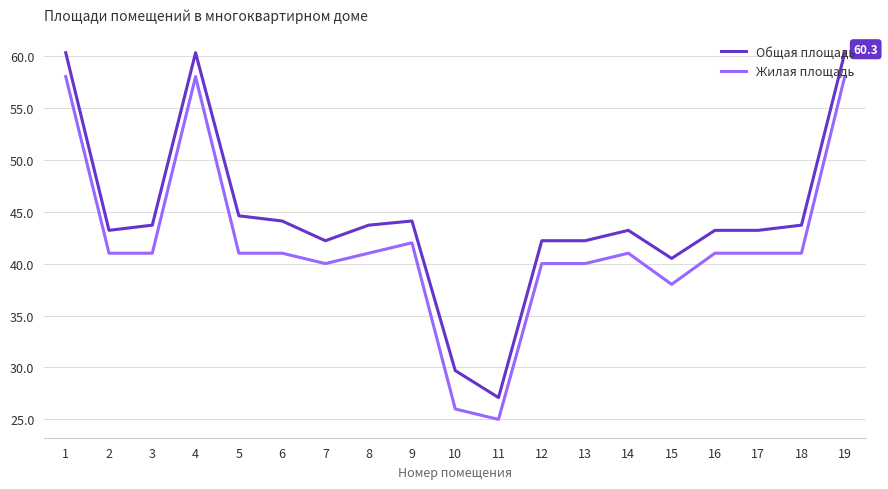

Reading left to right, extract all data points from this chart.

Общая площадь: 60.3	43.2	43.7	60.3	44.6	44.1	42.2	43.7	44.1	29.7	27.1	42.2	42.2	43.2	40.5	43.2	43.2	43.7	60.3
Жилая площадь: 58.0	41.0	41.0	58.0	41.0	41.0	40.0	41.0	42.0	26.0	25.0	40.0	40.0	41.0	38.0	41.0	41.0	41.0	58.0